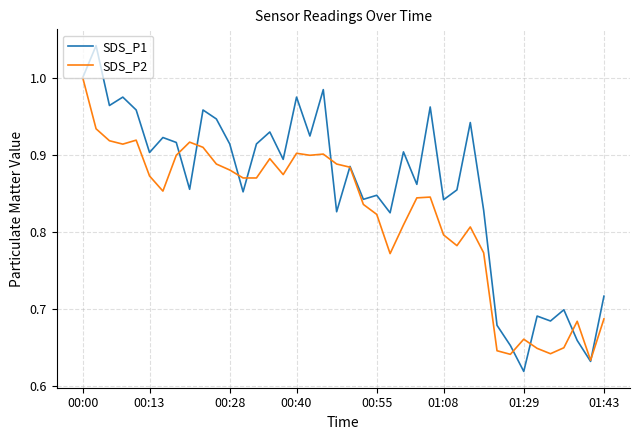

Which series has the largest total across all categories?

SDS_P1